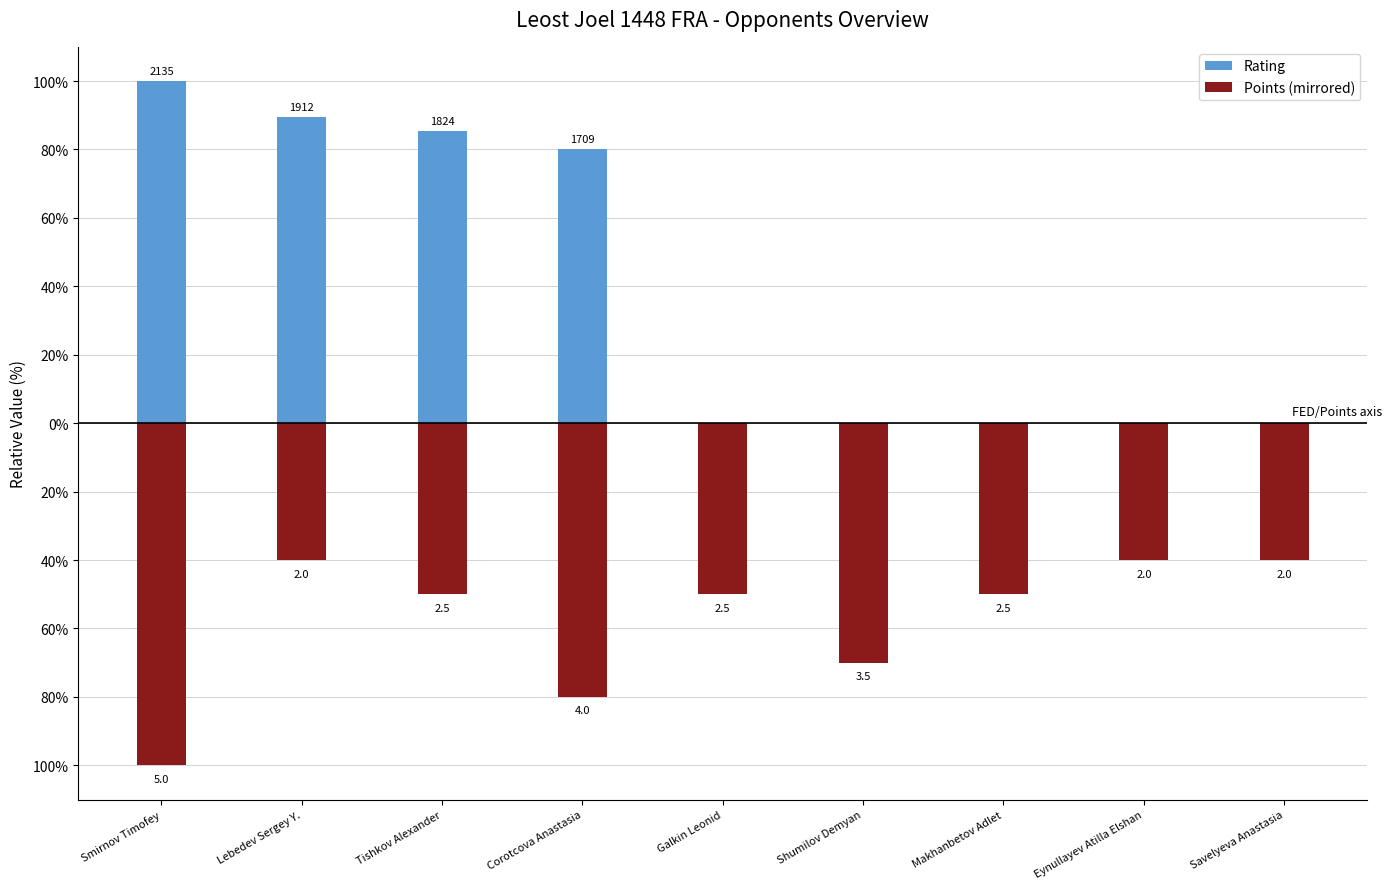

Is it true that Rating equals 0.0 at Savelyeva Anastasia?

True